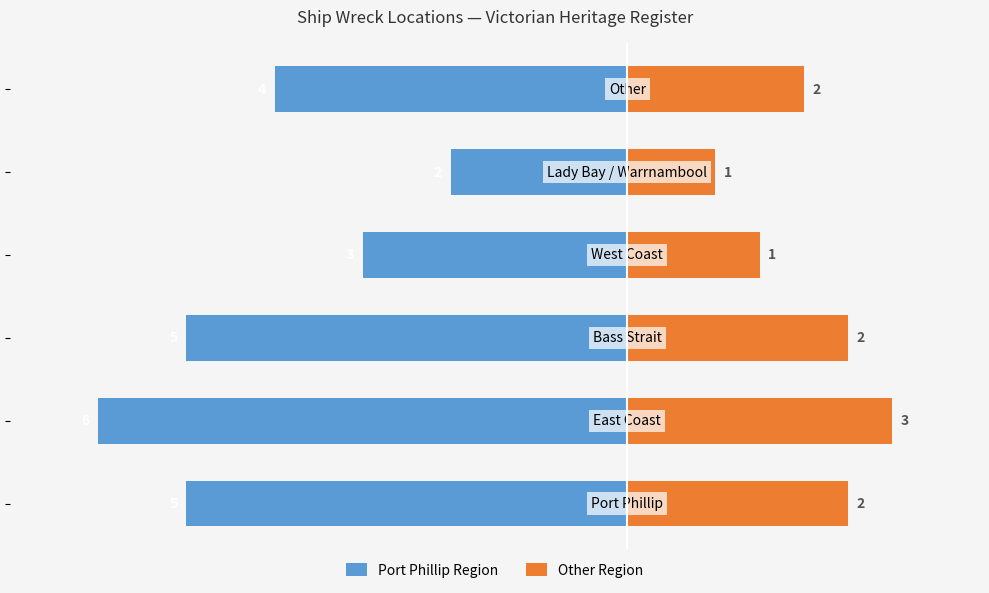

The Port Phillip Region series shows -1.8 at −2. True or false?

False